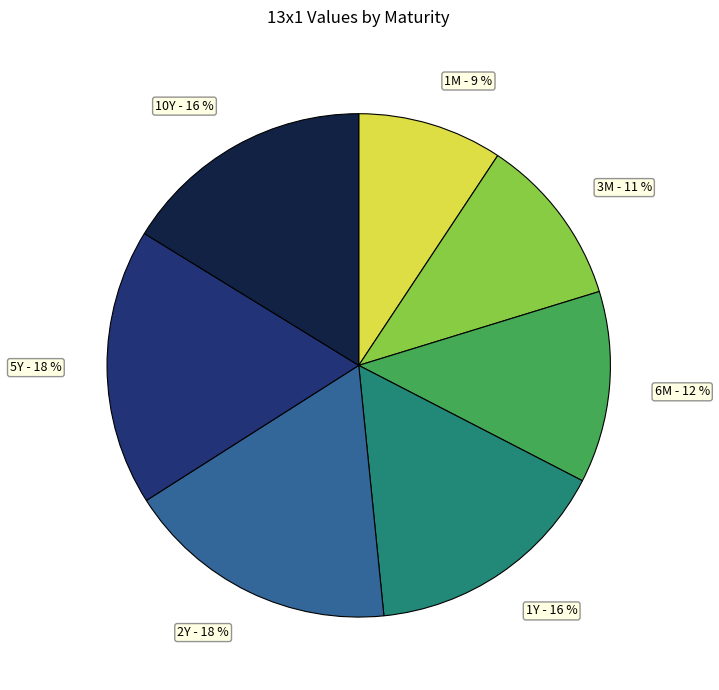

Which has a higher value, 6M or 2Y?

2Y